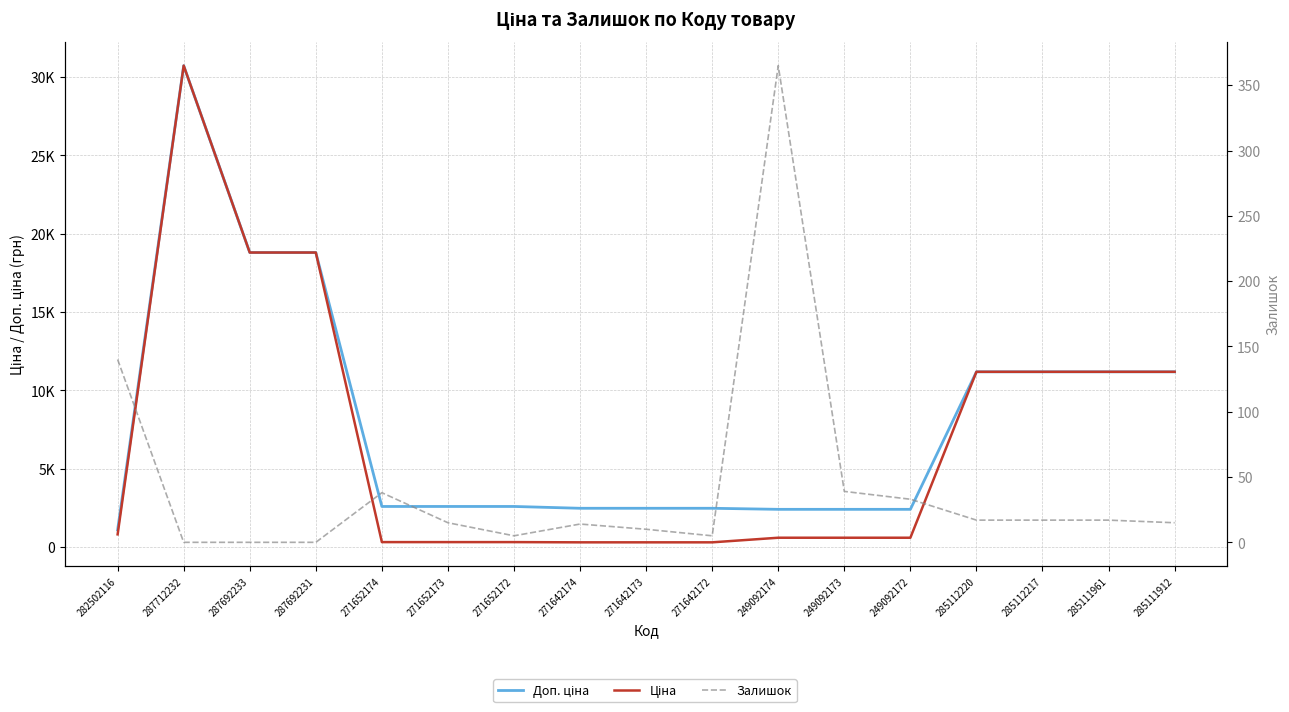

What is the difference between the Залишок values at 282502116 and 271652174?

102.0